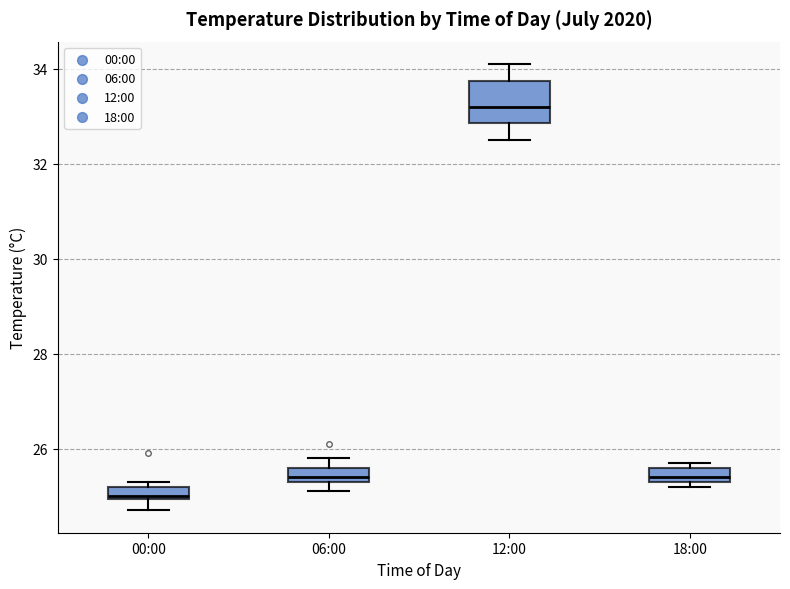

Which box is the tallest, from its lower edge to its upper edge?

12:00